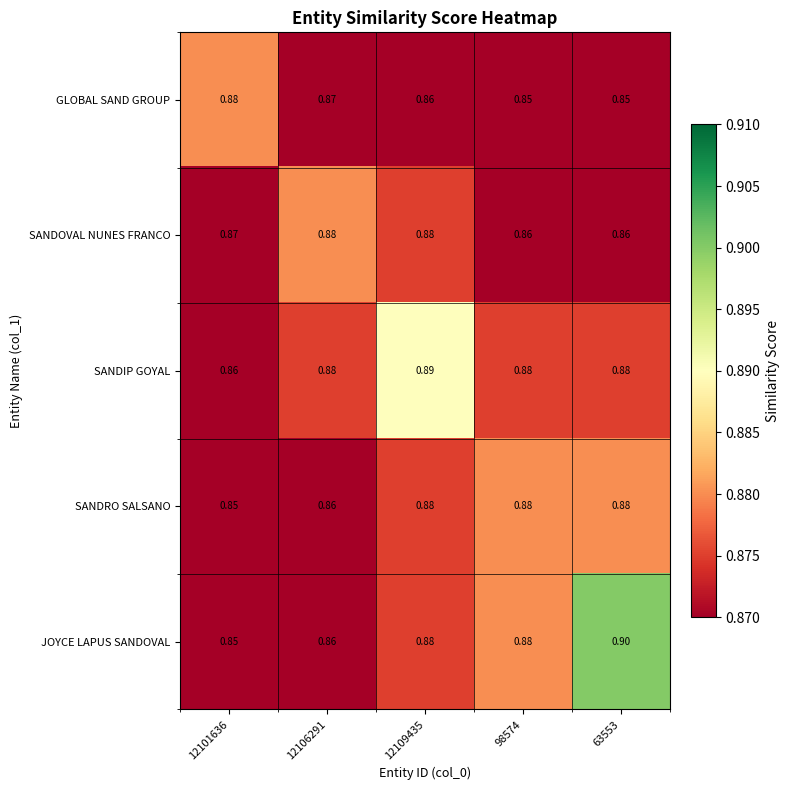

Between 12101636 and 12106291, which series saw the biggest shift?

SANDIP GOYAL